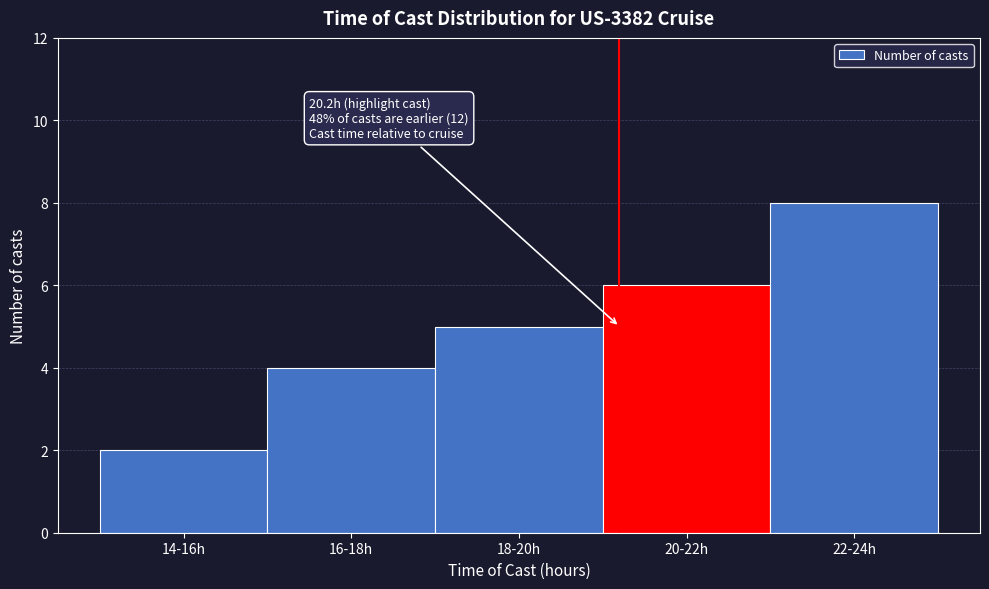

Reading left to right, transcribe all the data shown in this chart.

2	4	5	6	8